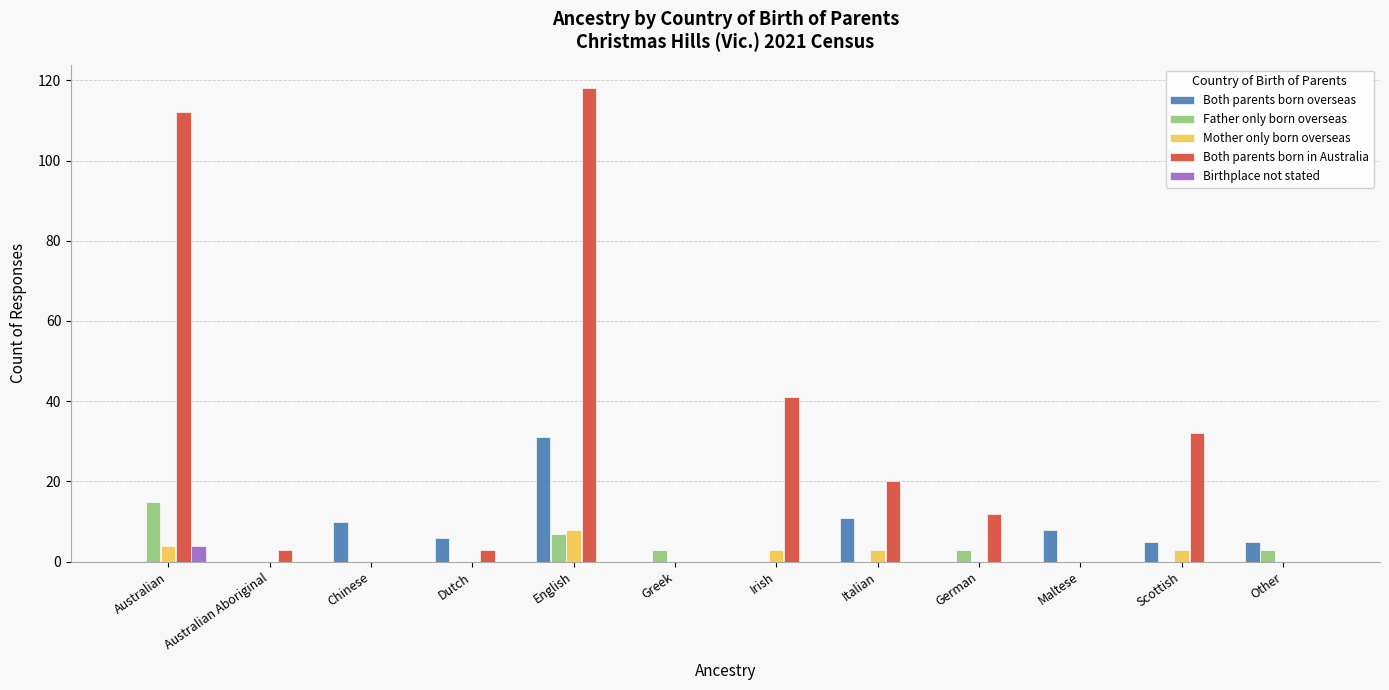

At which category is the sum across all series the highest?

English